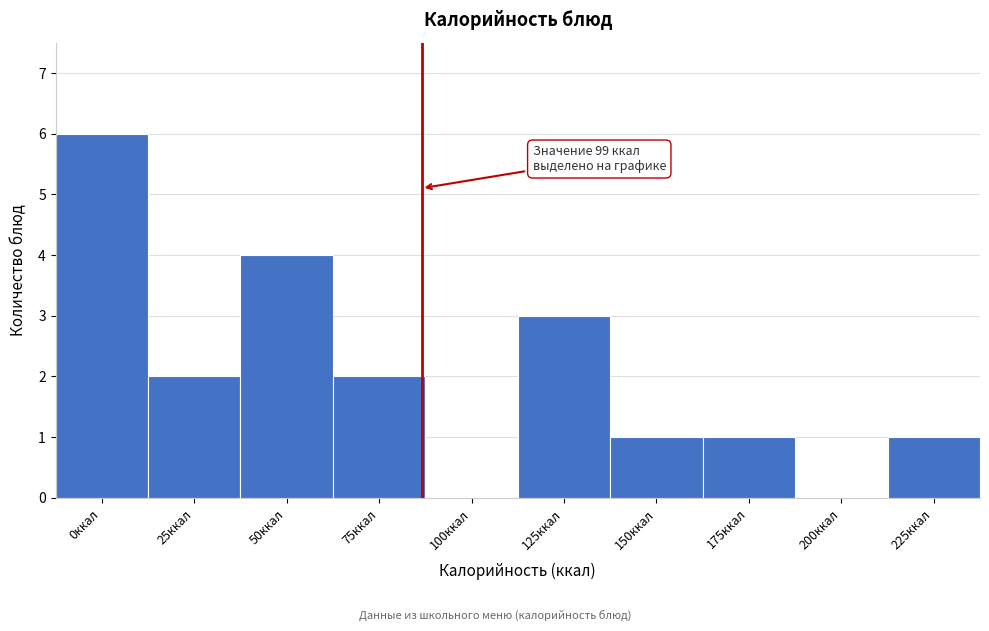

Reading right to left, list all the values displayed in this chart.

225ккал=1	200ккал=0	175ккал=1	150ккал=1	125ккал=3	100ккал=0	75ккал=2	50ккал=4	25ккал=2	0ккал=6